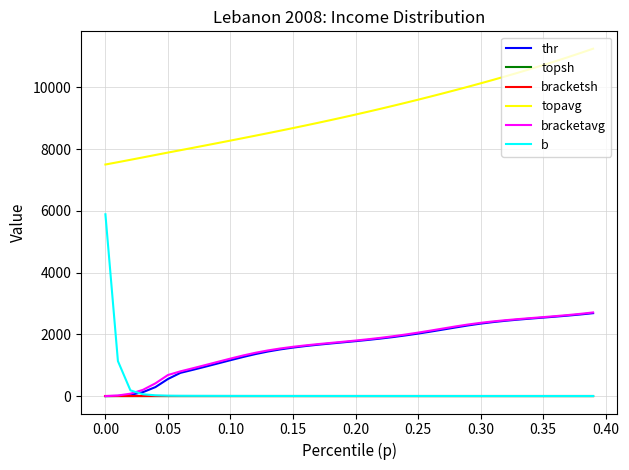

Which series has the largest range (max minus min)?

b